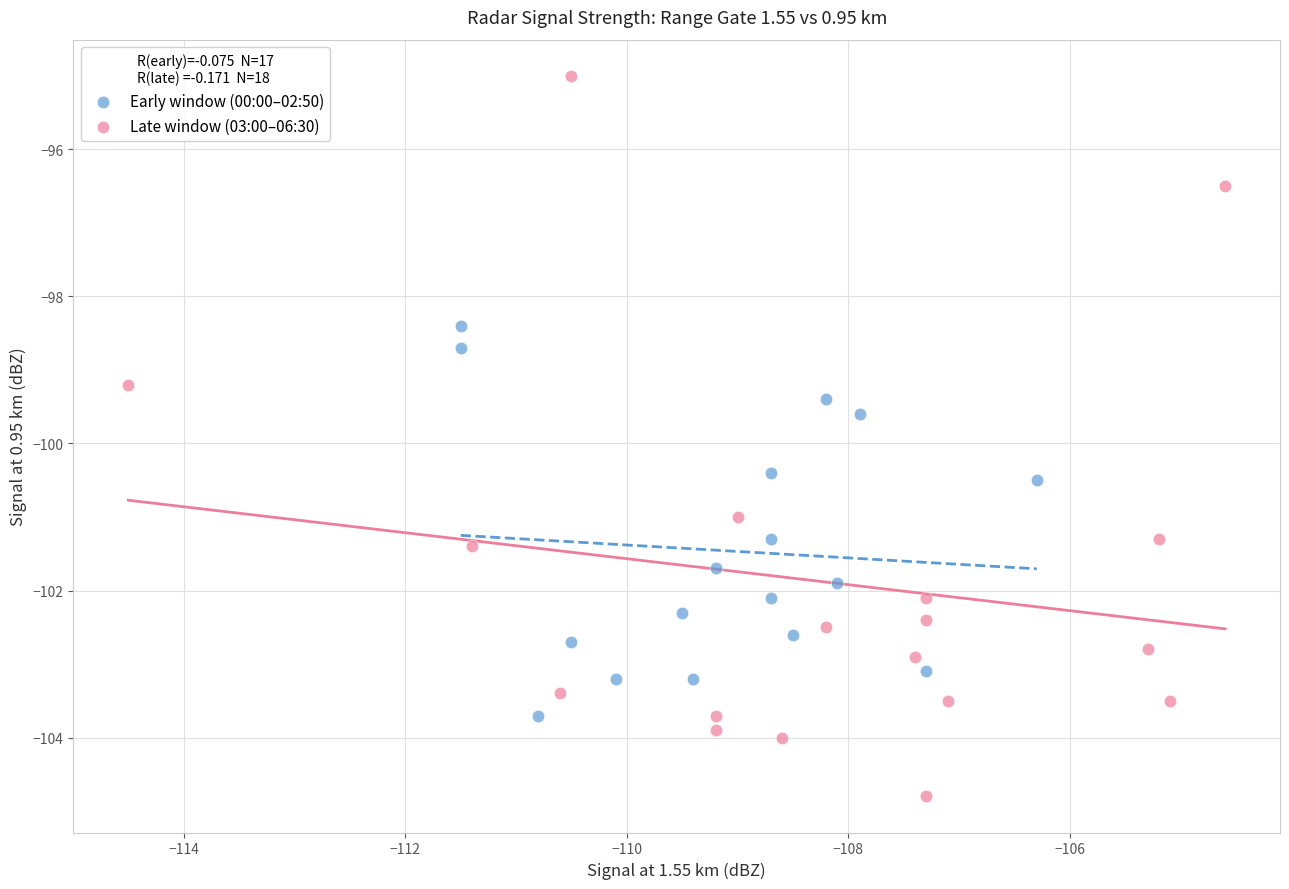

Which series contains the highest Y value?

Late window (03:00–06:30)